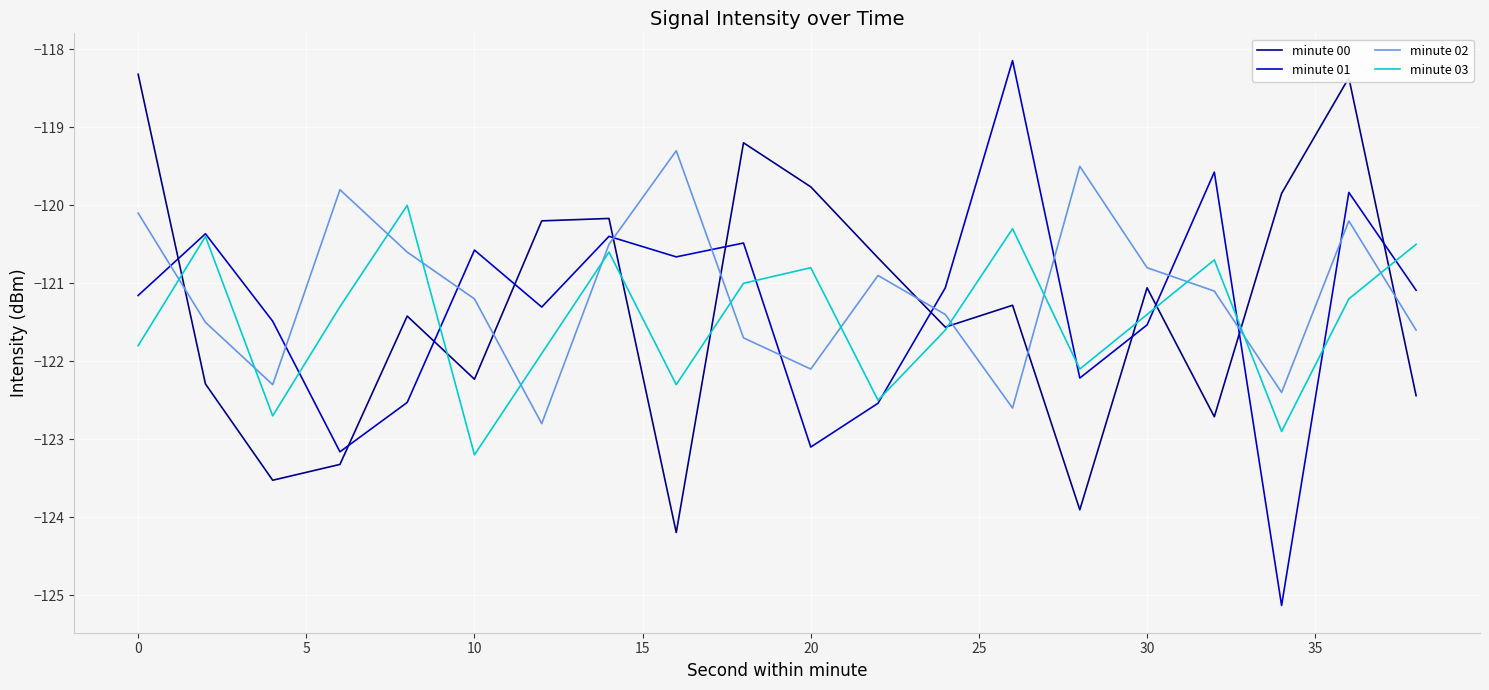

What is the maximum value shown in the chart?

-118.1